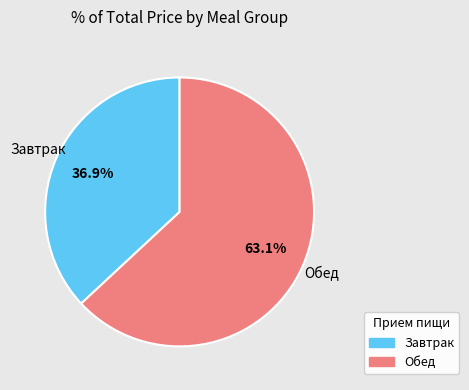

Count the number of slices in the pie.

2